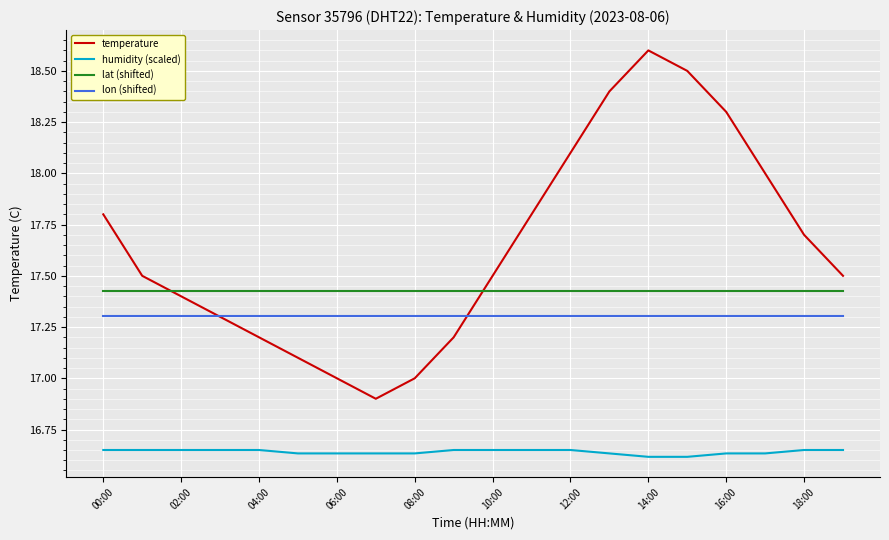

True or false: lat (shifted) and lon (shifted) intersect in this chart.

False